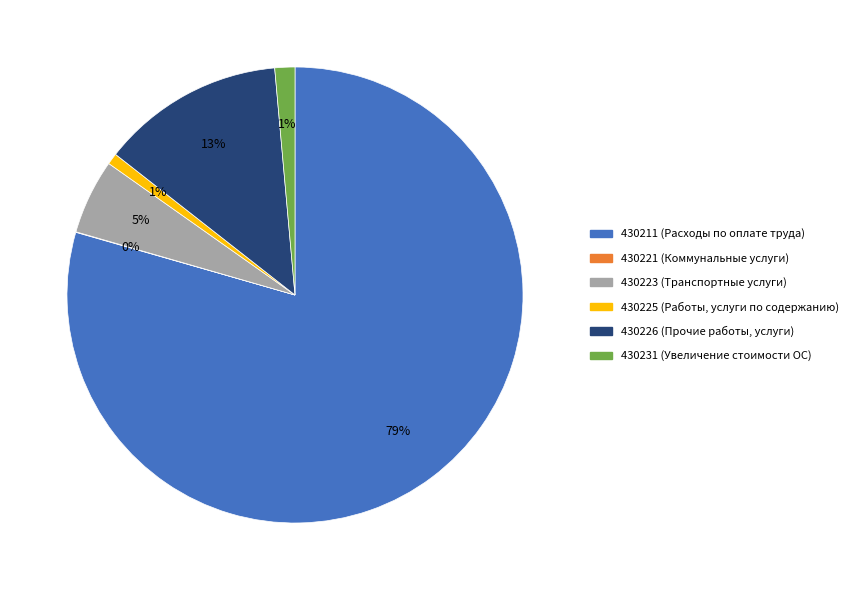

Which category accounts for the majority?

430211